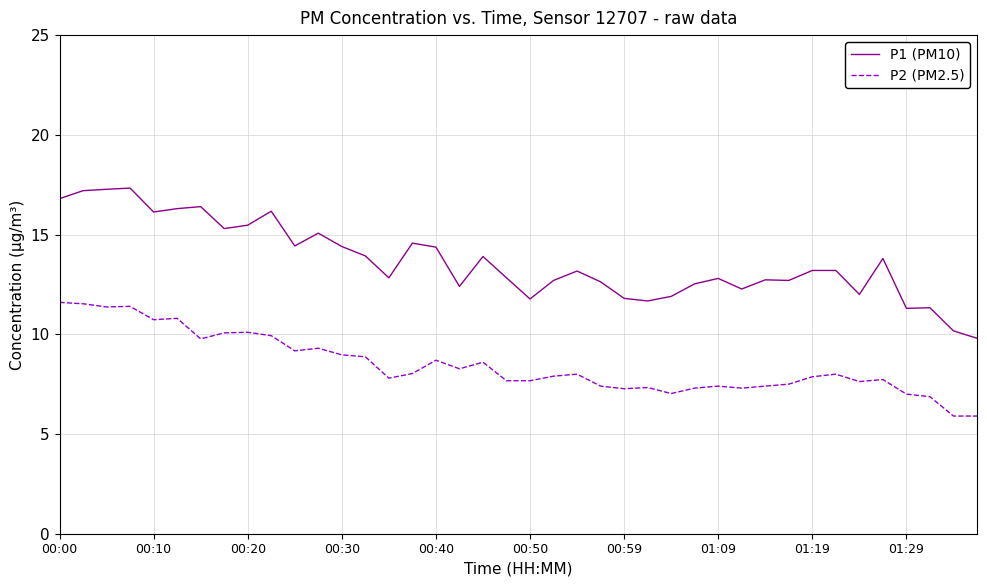

True or false: P1 (PM10) and P2 (PM2.5) cross at least once.

False